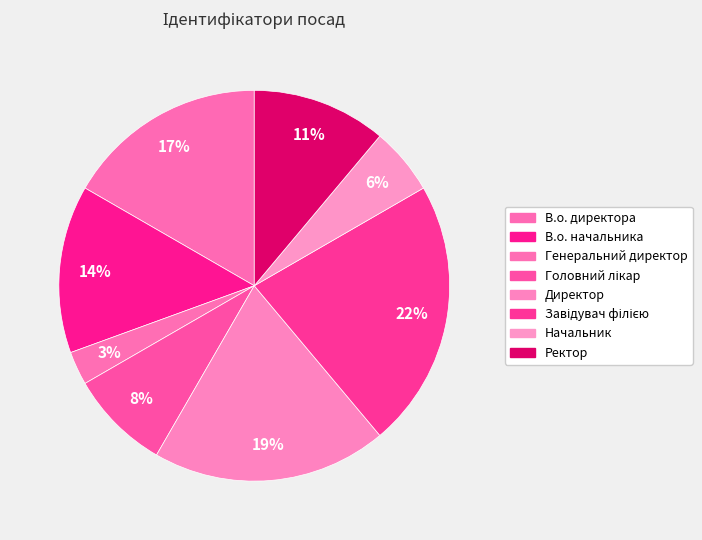

Which has a higher value, В.о. директора or Завідувач філією?

Завідувач філією